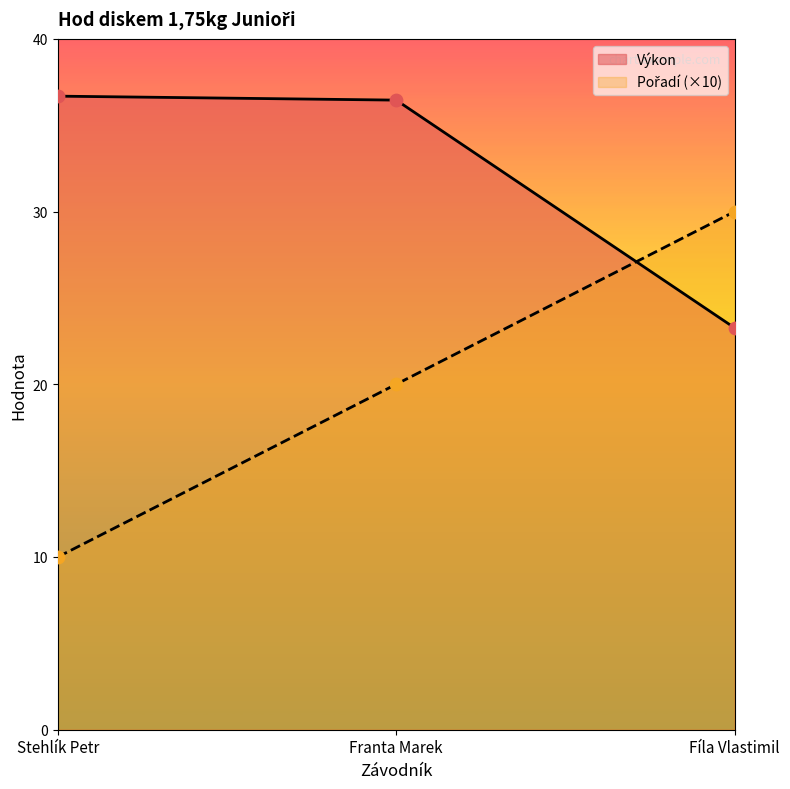

At which category is the sum across all series the highest?

Franta Marek